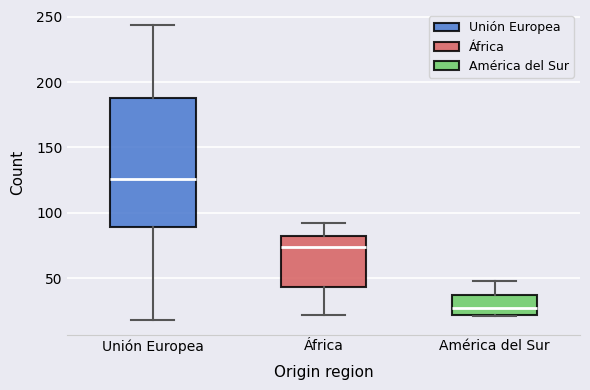

Which box is the tallest, from its lower edge to its upper edge?

Unión Europea